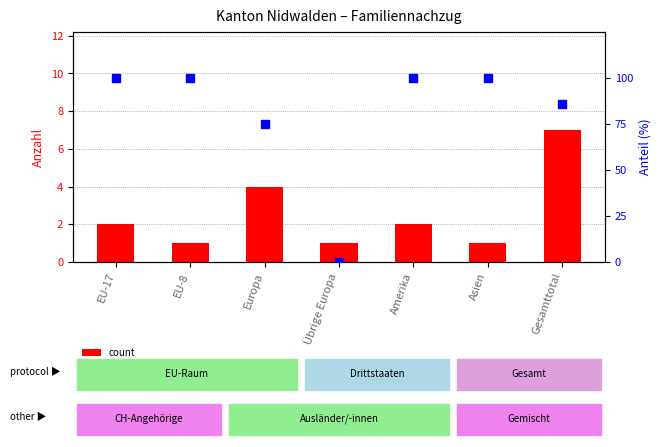

At which category is the sum across all series the highest?

EU-17